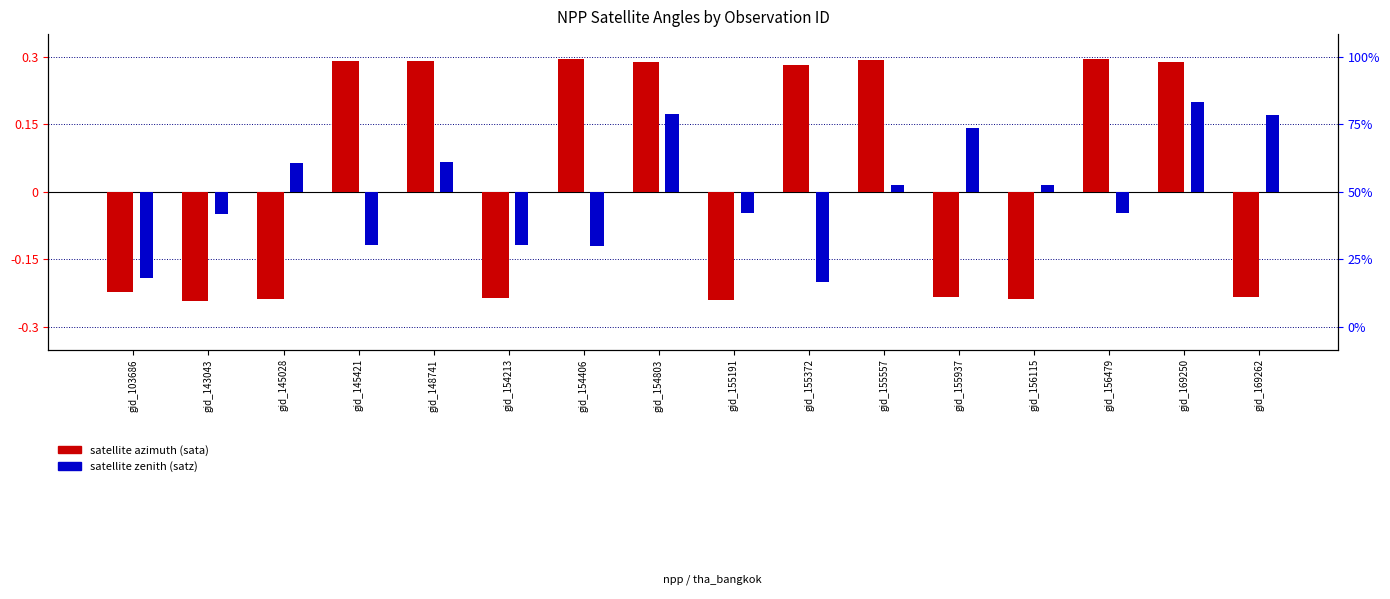

Which category has the highest value in the satellite zenith (satz) series?

gid_169250